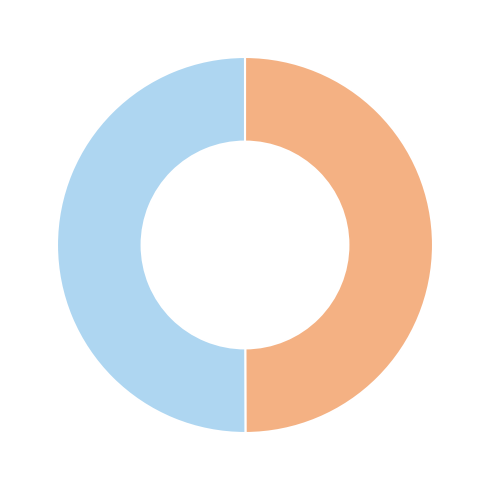

How many segments does this pie chart have?

2